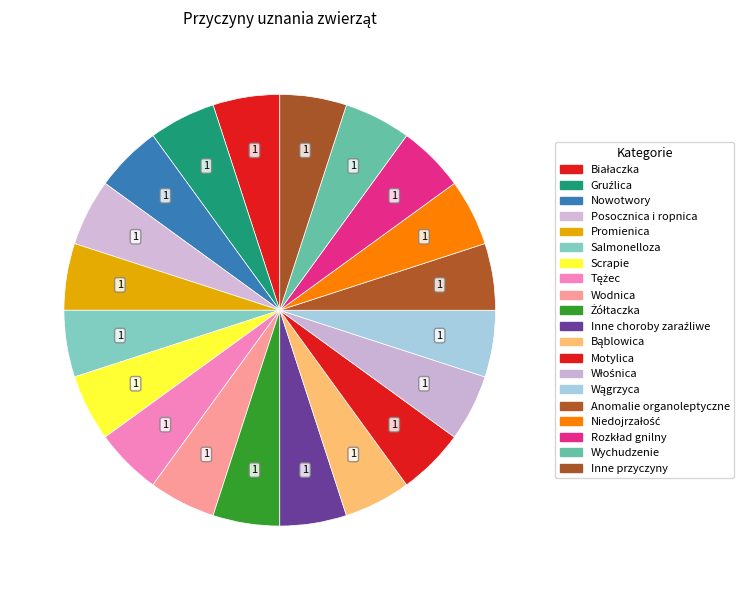

Combined, do Gruźlica and Niedojrzałość account for over 50%?

No